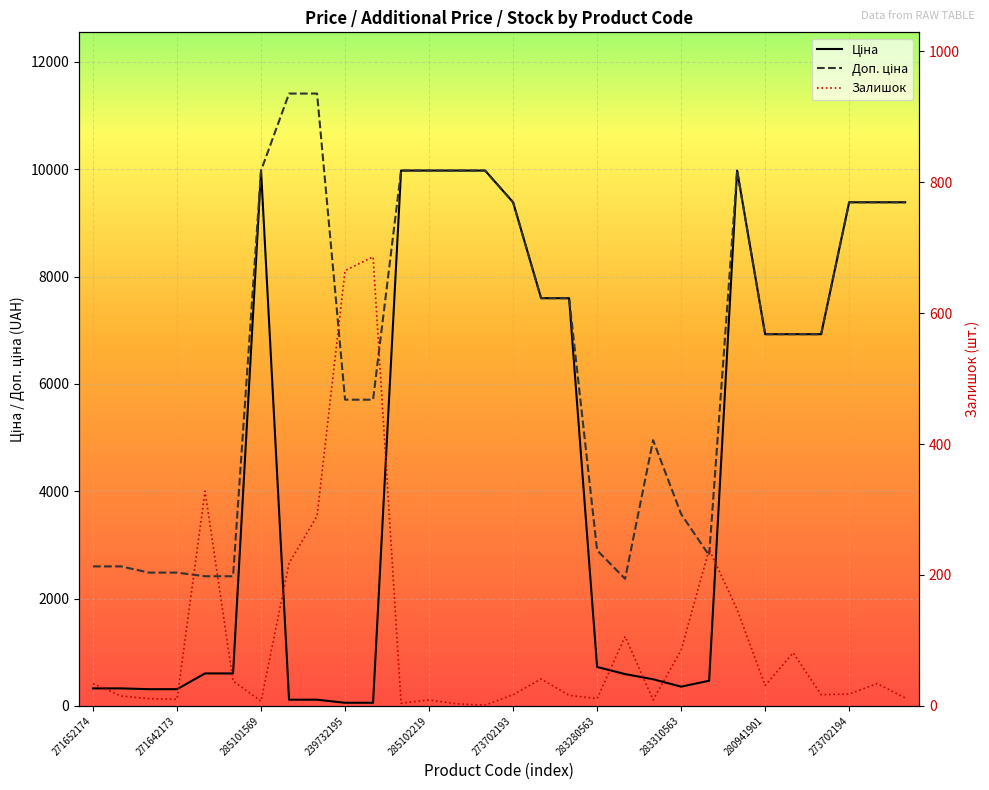

What is the smallest value displayed?

1.0